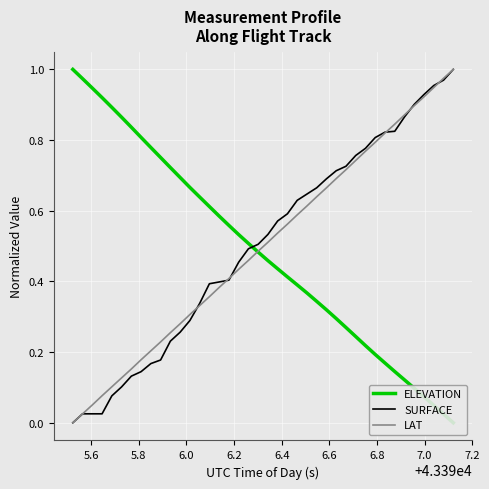

True or false: ELEVATION has more than 0 points higher than both neighbors.

False